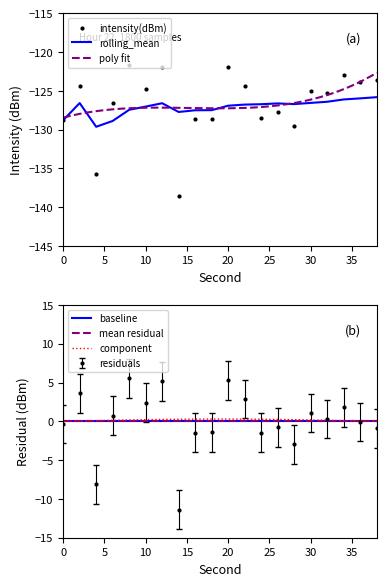

What is the average value of the rolling_mean series?

-127.1